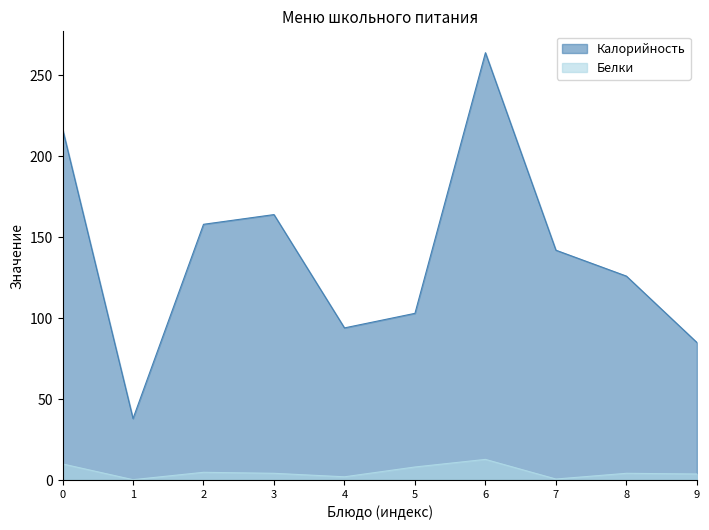

Is the value of Белки at 7 greater than the value of Калорийность at 4?

No